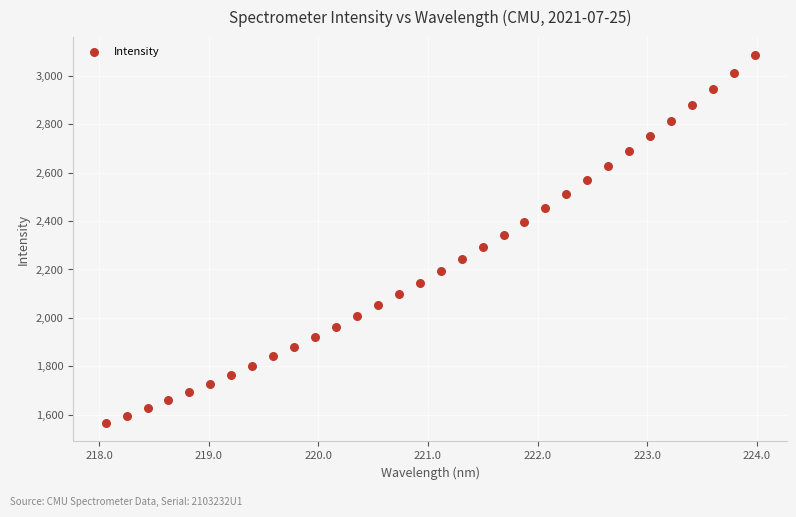

What is the range of X values (max minus min)?

5.9